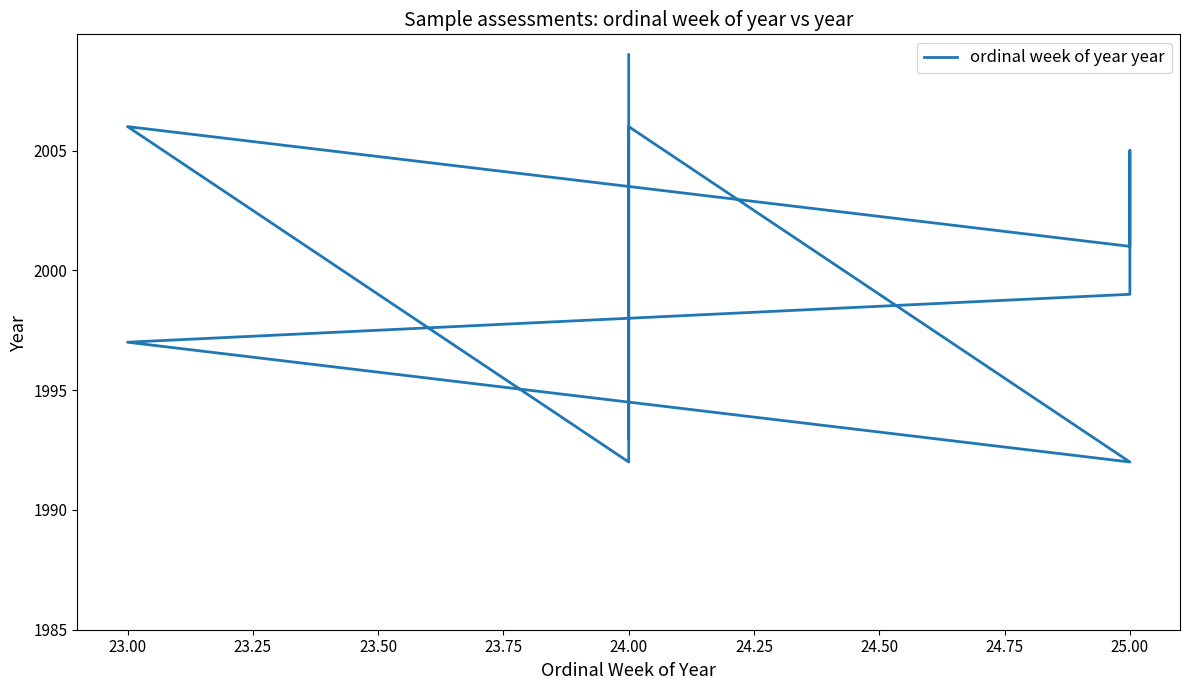

Reading left to right, what are all the values shown in this chart?

2009	1992	2006	2001	2005	1999	1997	1992	2006	1993